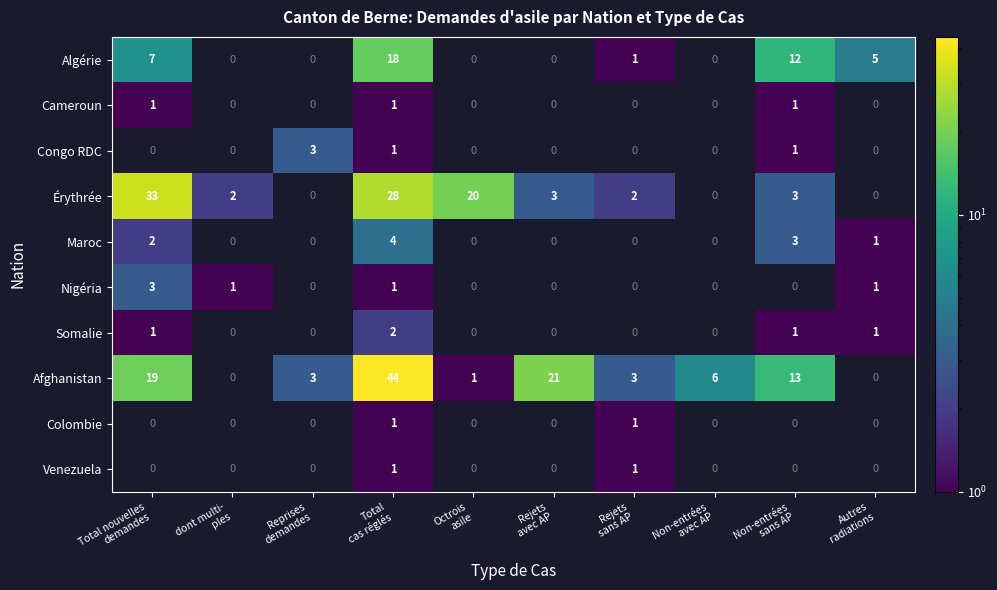

Is it true that Afghanistan equals 13.0 at Non-entrées sans AP?

True